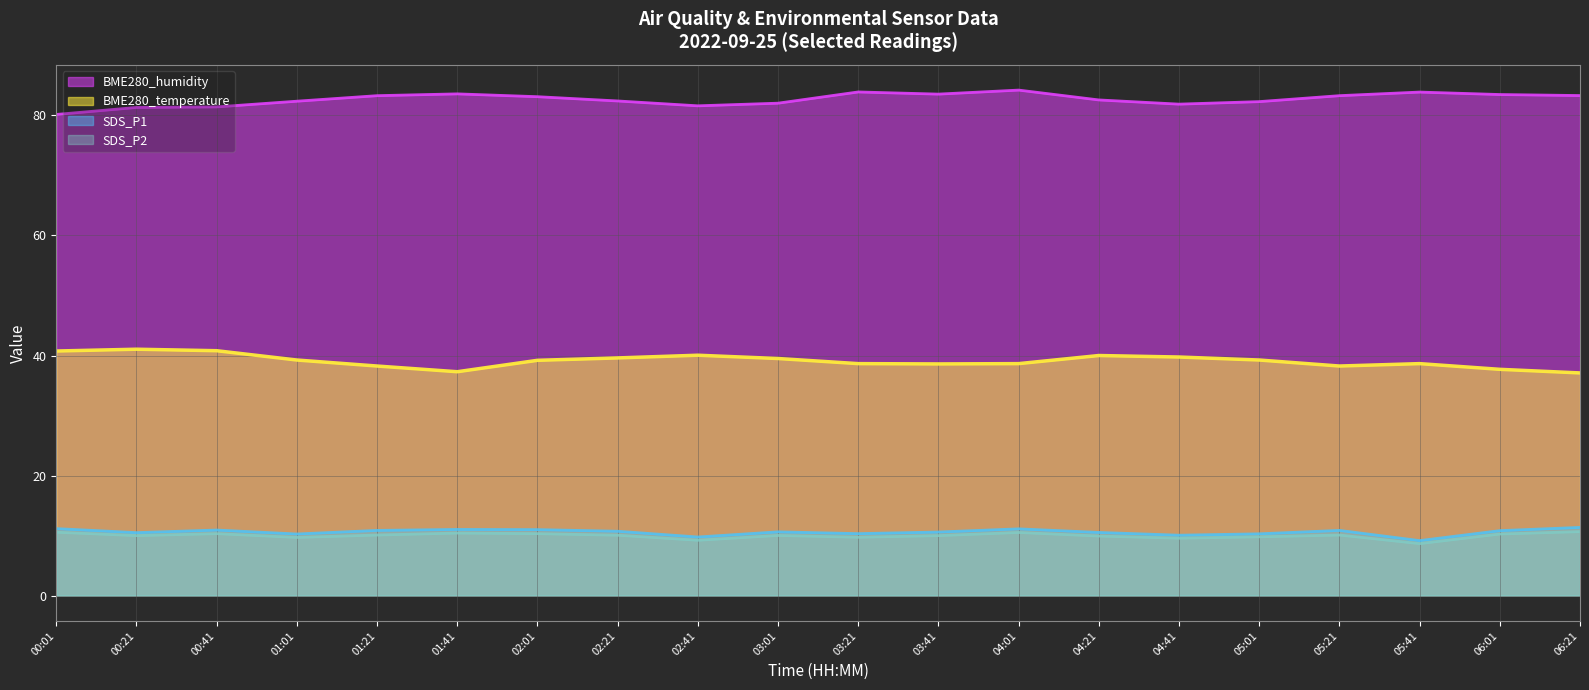

Reading left to right, list all the values displayed in this chart.

BME280_humidity: 00:01=80.2	00:21=81.3	00:41=81.4	01:01=82.4	01:21=83.3	01:41=83.6	02:01=83.1	02:21=82.4	02:41=81.6	03:01=82.0	03:21=83.9	03:41=83.5	04:01=84.2	04:21=82.6	04:41=81.9	05:01=82.3	05:21=83.3	05:41=83.9	06:01=83.5	06:21=83.3
BME280_temperature: 00:01=40.8	00:21=41.1	00:41=40.8	01:01=39.2	01:21=38.2	01:41=37.3	02:01=39.2	02:21=39.6	02:41=40.0	03:01=39.5	03:21=38.7	03:41=38.6	04:01=38.7	04:21=40.0	04:41=39.8	05:01=39.2	05:21=38.2	05:41=38.7	06:01=37.7	06:21=37.1
SDS_P1: 00:01=11.2	00:21=10.5	00:41=10.9	01:01=10.3	01:21=10.9	01:41=11.0	02:01=11.0	02:21=10.7	02:41=9.8	03:01=10.6	03:21=10.3	03:41=10.6	04:01=11.1	04:21=10.5	04:41=10.1	05:01=10.3	05:21=10.9	05:41=9.2	06:01=10.8	06:21=11.4
SDS_P2: 00:01=10.6	00:21=10.0	00:41=10.3	01:01=9.7	01:21=10.1	01:41=10.4	02:01=10.3	02:21=10.1	02:41=9.2	03:01=10.0	03:21=9.7	03:41=10.0	04:01=10.5	04:21=9.9	04:41=9.6	05:01=9.8	05:21=10.1	05:41=8.7	06:01=10.3	06:21=10.7